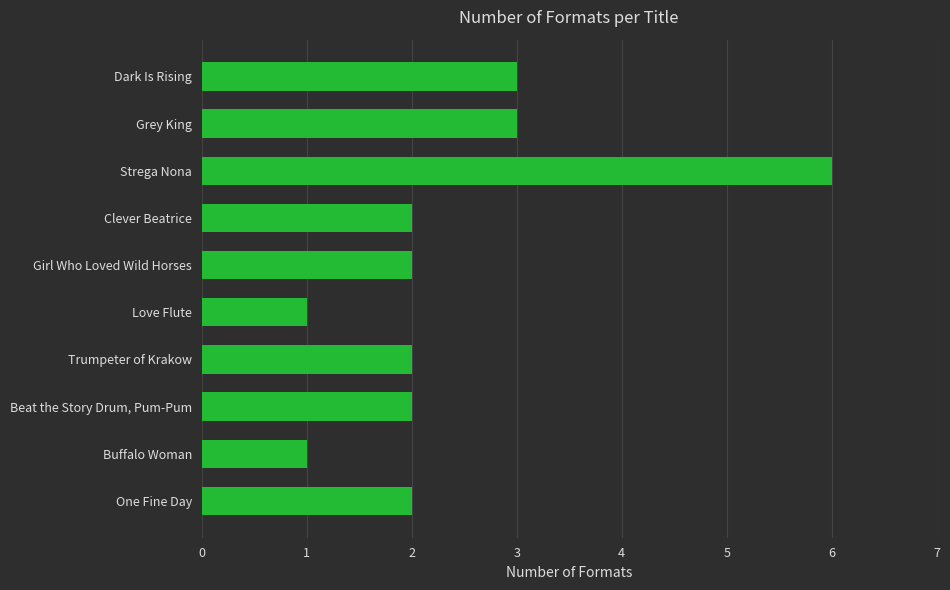

What is the label of the 6th bar from the top?

Love Flute